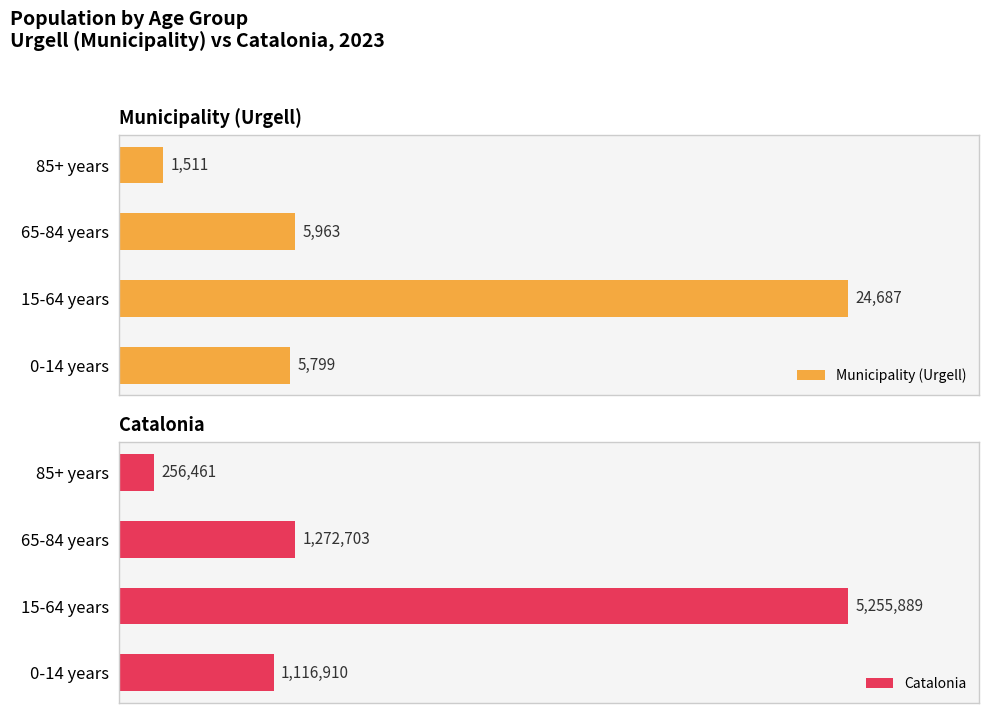

Where is Municipality (Urgell) nearest to the value 13099?

65-84 years